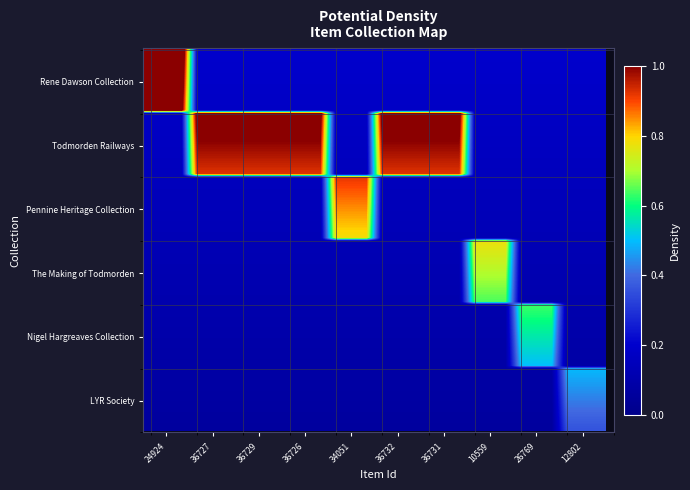

At which category is the sum across all series the highest?

24924